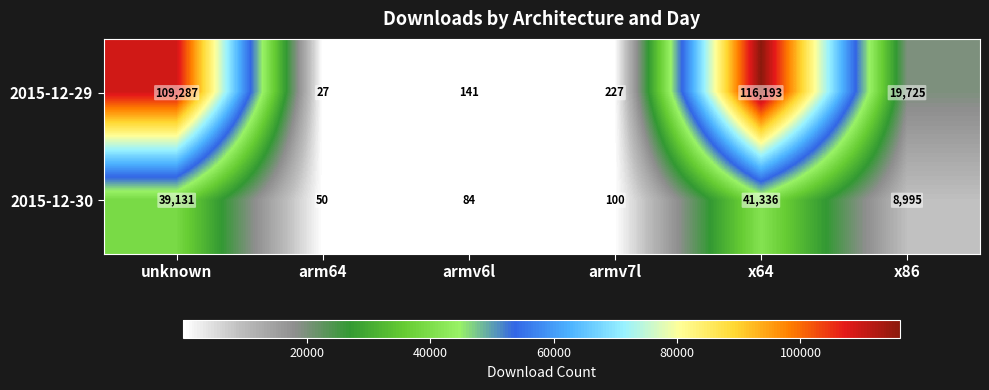

Which series has the widest spread of values?

2015-12-29